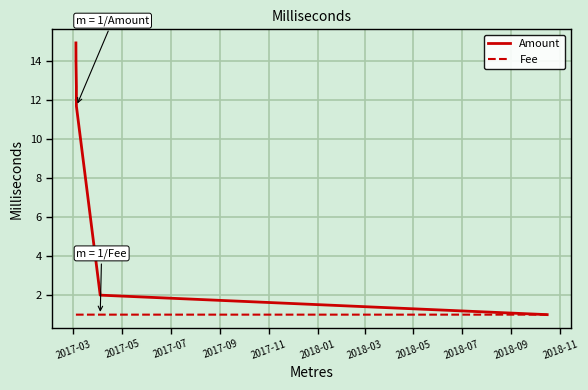

At how many categories does at least one series exceed 13?

2